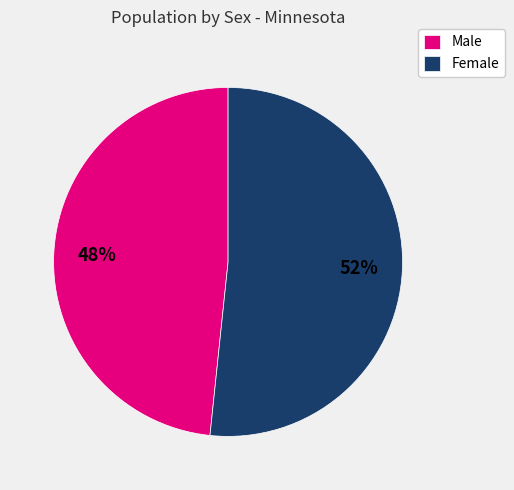

Does any single category account for the majority?

Yes